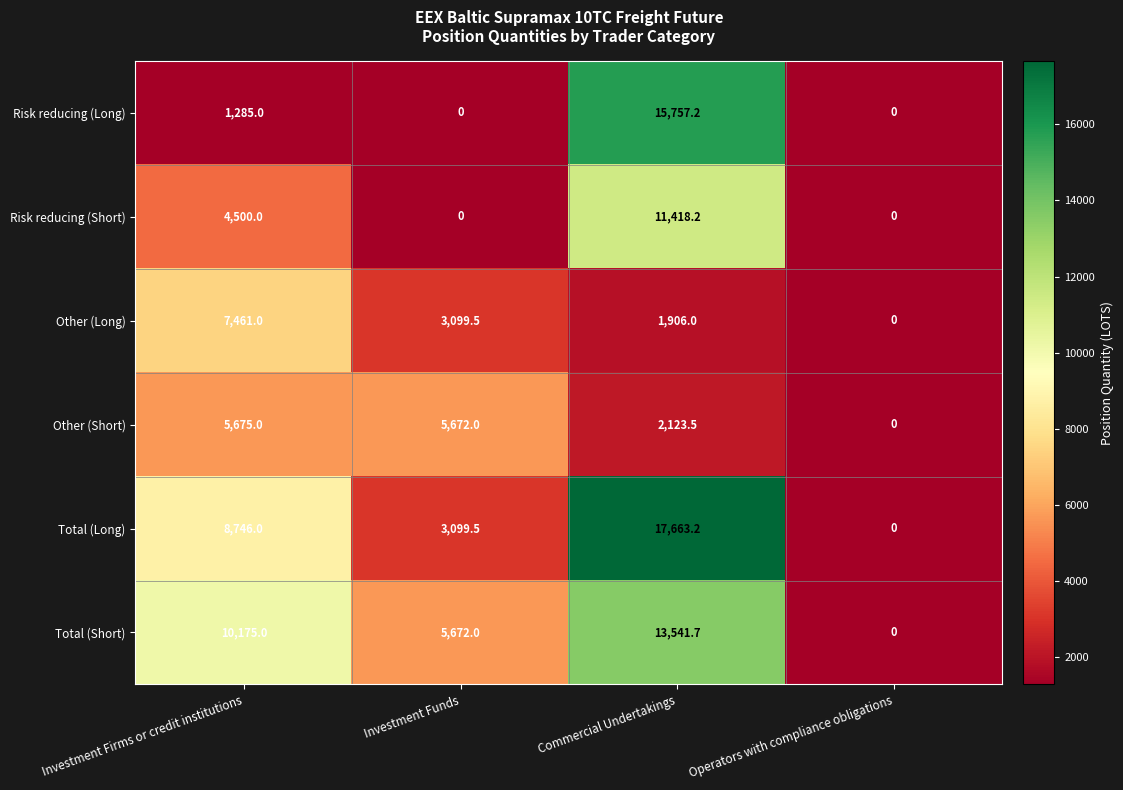

What is the difference between the second highest and second lowest values in the Other (Short) series?

3548.5